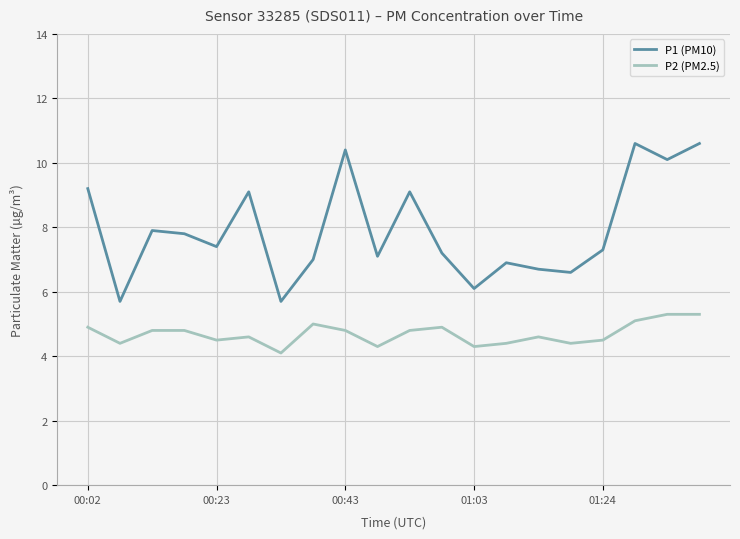

Which series has the widest spread of values?

P1 (PM10)